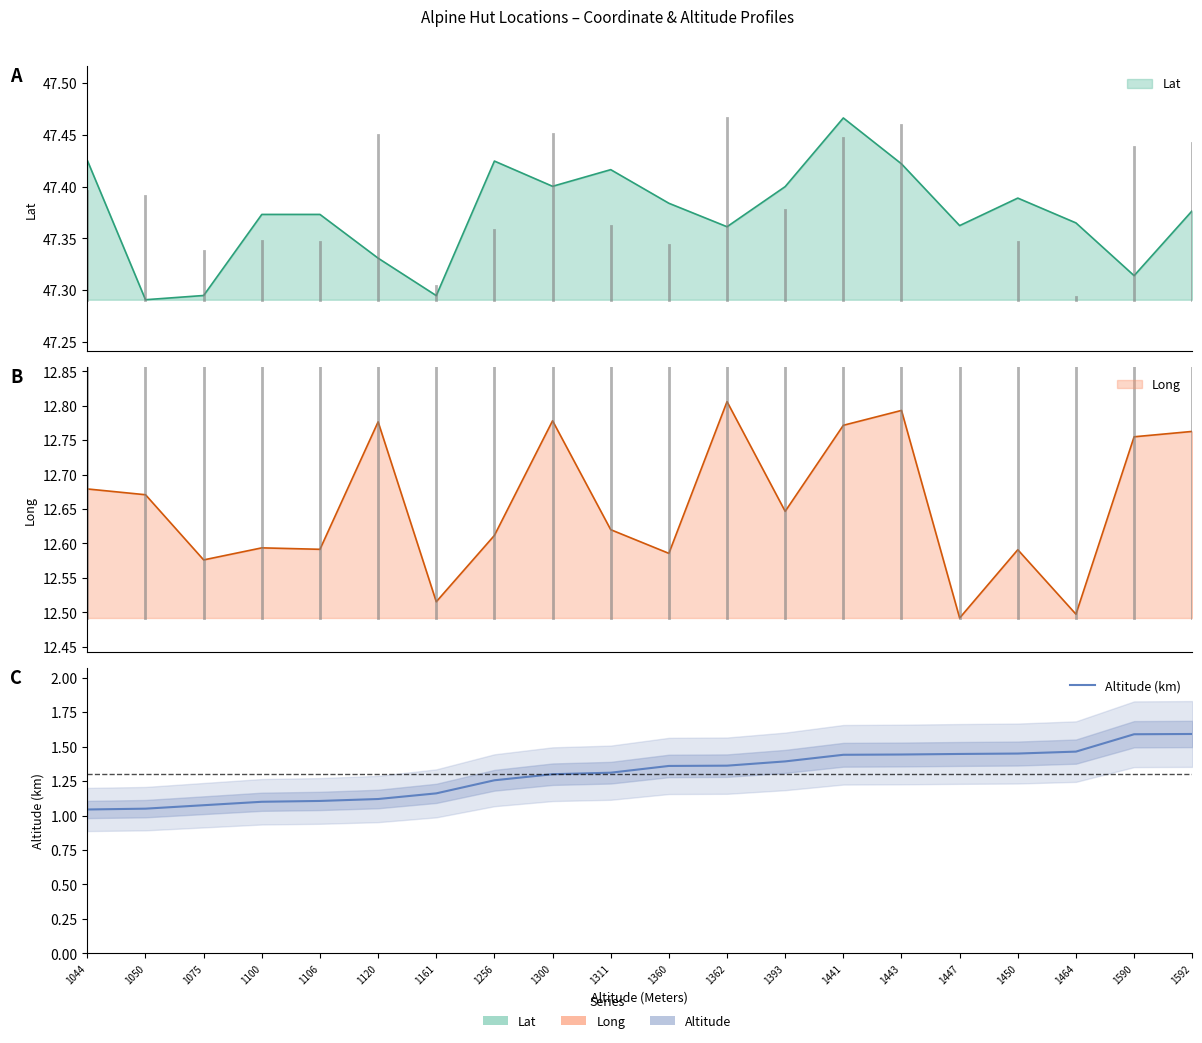

The value at 1106 is 0.4. True or false?

False